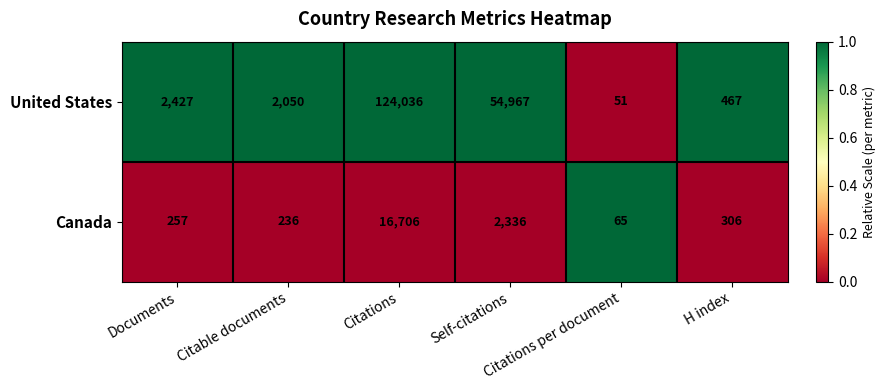

Which series has the largest total across all categories?

United States